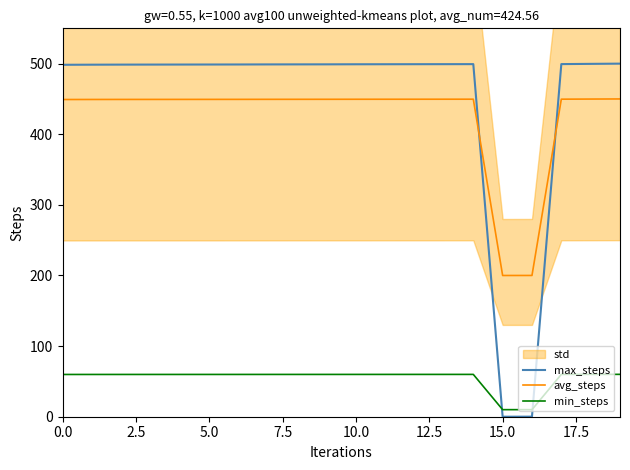

What is the maximum value for min_steps?

60.0